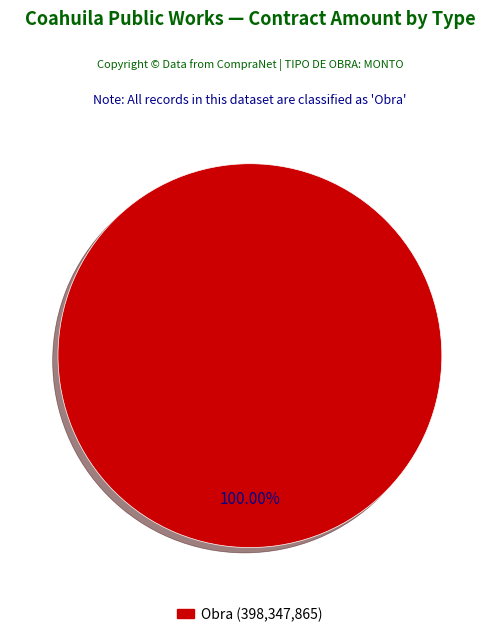

Rank the categories by value from highest to lowest.

Obra